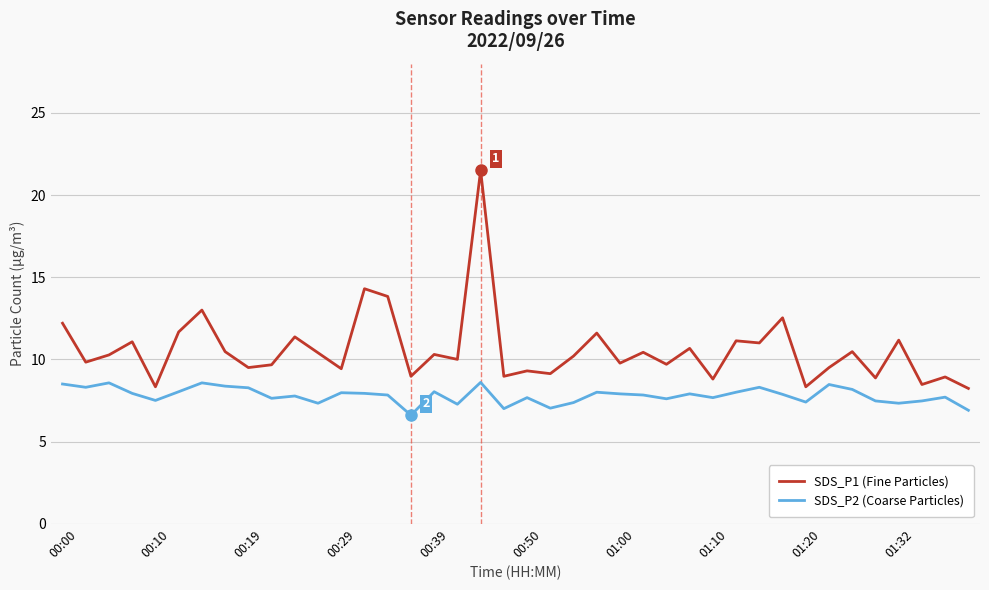

Rank the series by their maximum value, from lowest to highest.

SDS_P2 (Coarse Particles), SDS_P1 (Fine Particles)